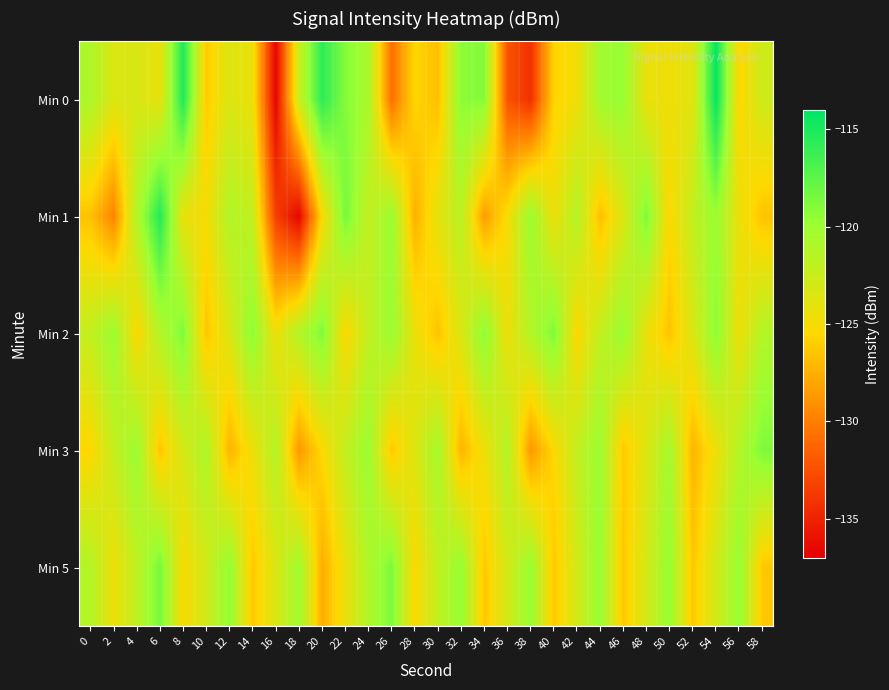

How many distinct data groups are displayed?

5